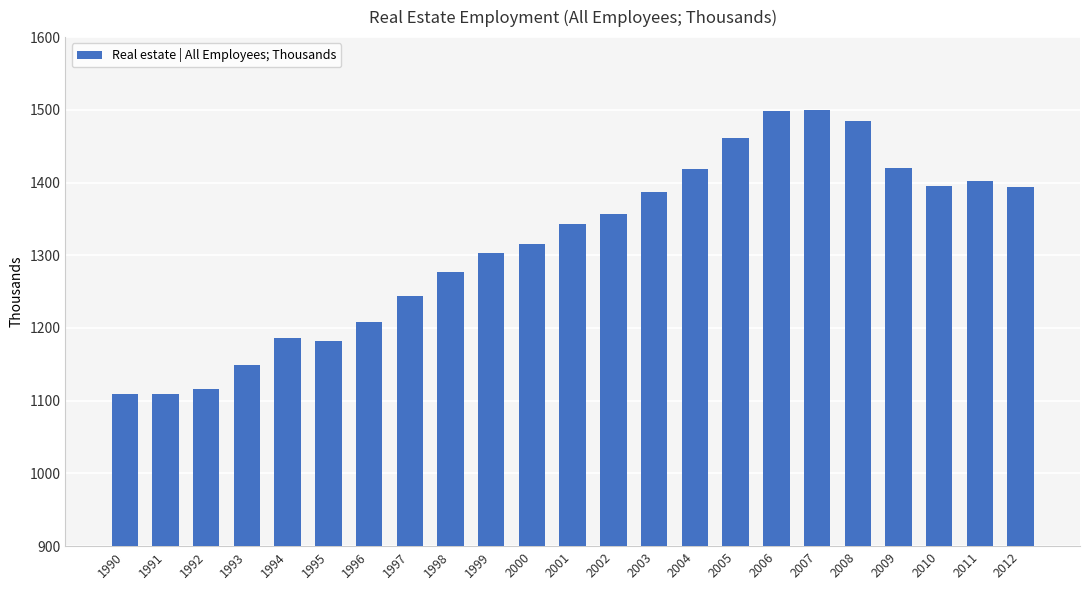

What is the ratio of the value at 2002 to the value at 1992?

1.2